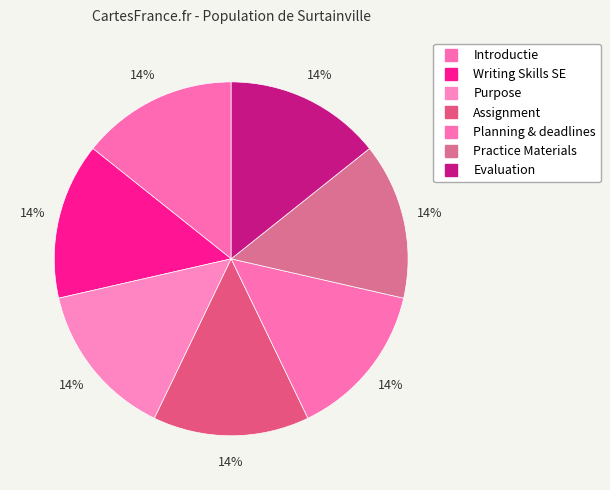

Count the number of slices in the pie.

7